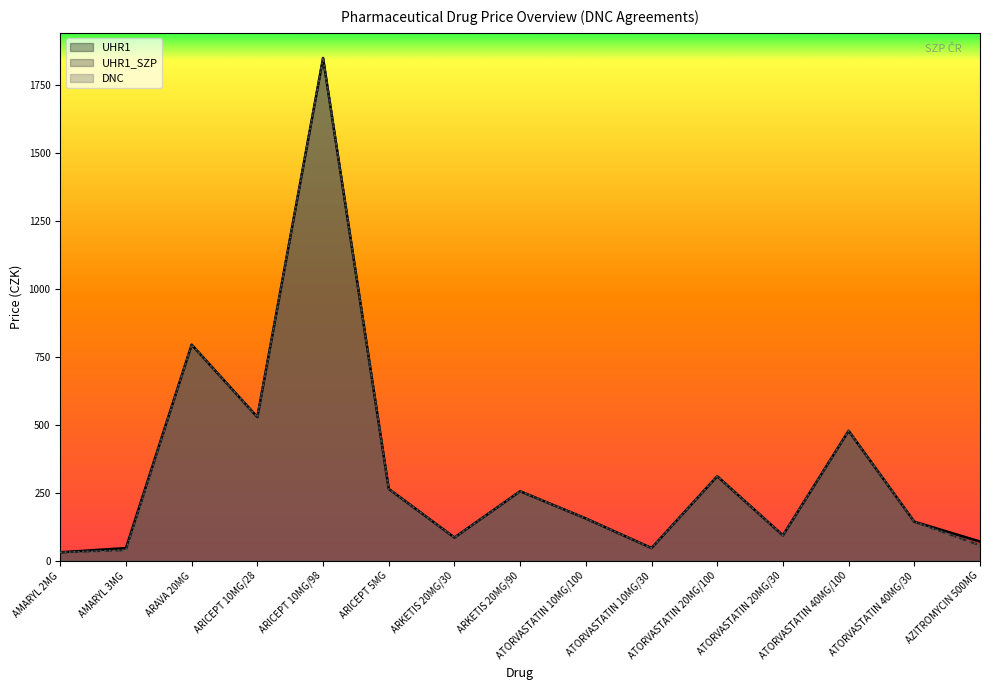

How many lines are shown in the chart?

3